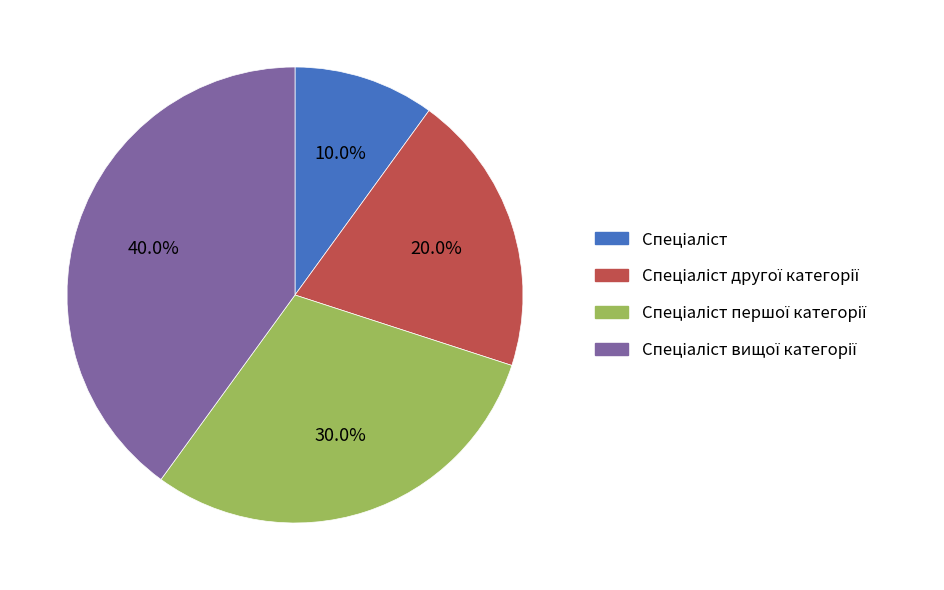

Is there a majority slice in this chart?

No